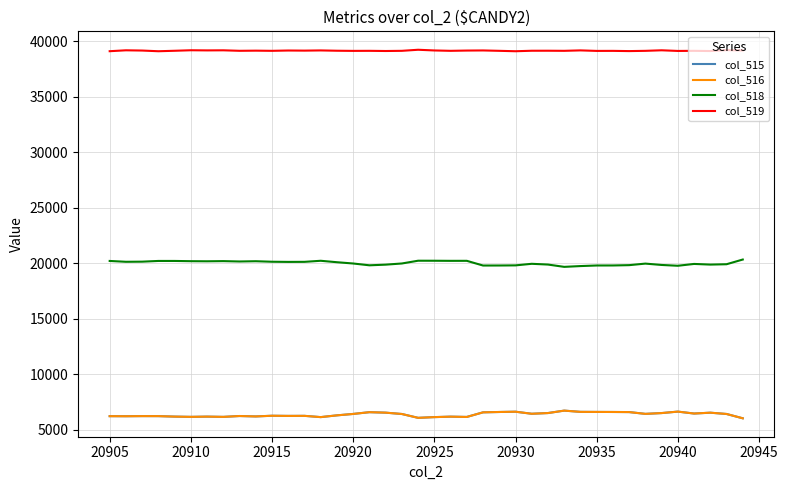

In col_516, how many points are higher than both neighbors (excluding endpoints)?

11